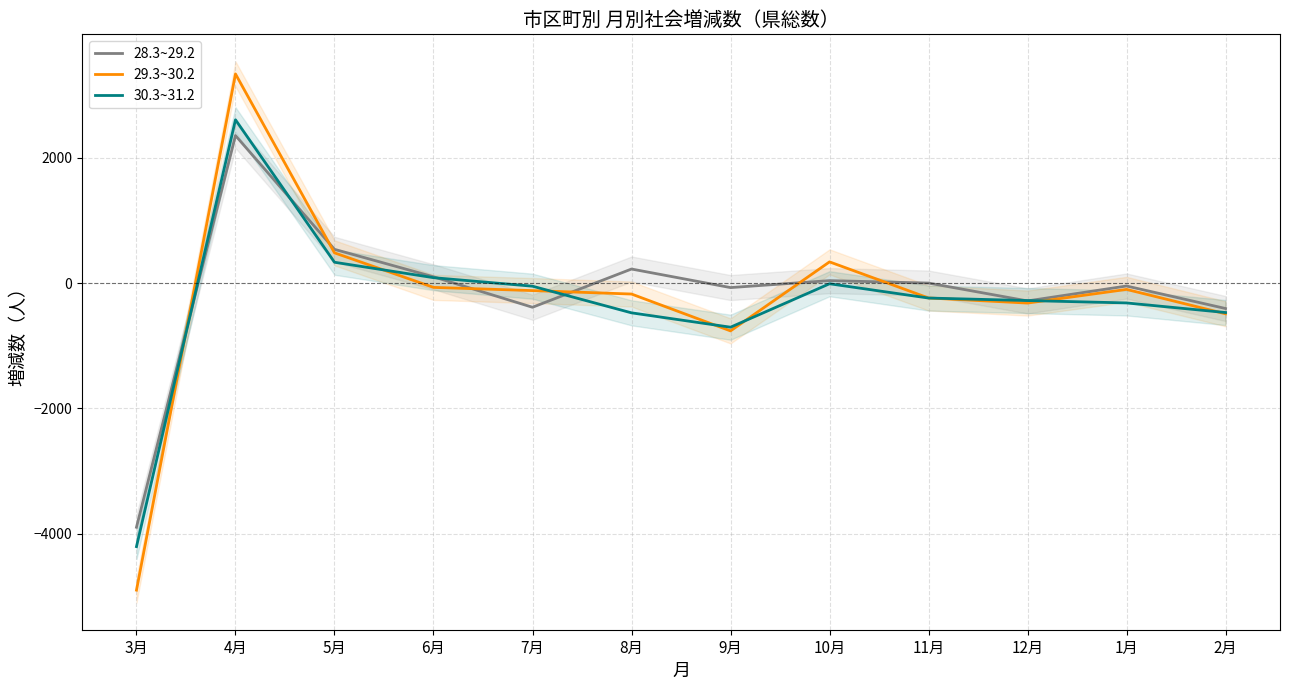

The value of 30.3~31.2 at 2月 is -470. True or false?

True